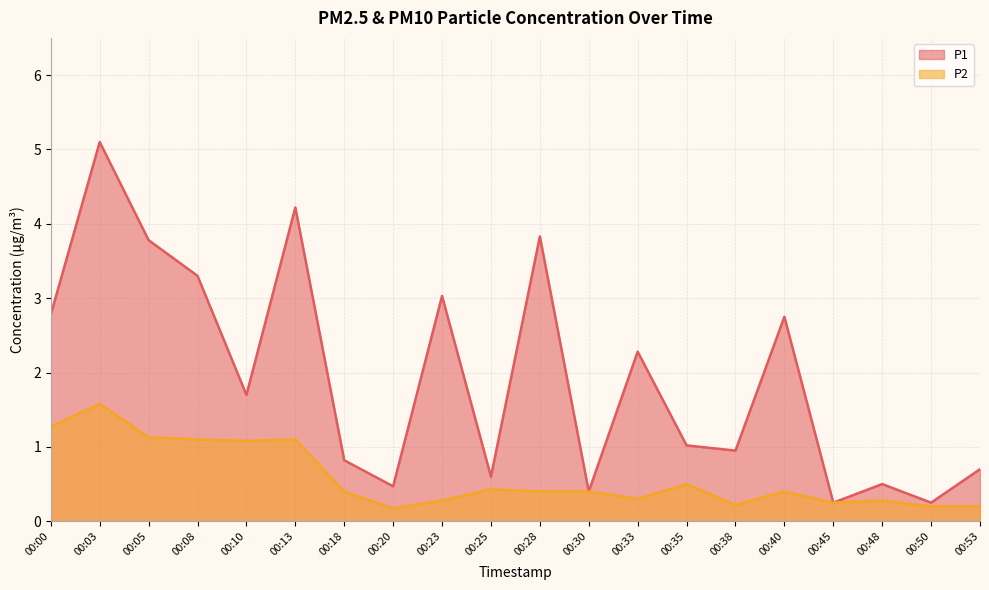

Reading left to right, transcribe all the data shown in this chart.

P1: 00:00=2.8	00:03=5.1	00:05=3.8	00:08=3.3	00:10=1.7	00:13=4.2	00:18=0.8	00:20=0.5	00:23=3.0	00:25=0.6	00:28=3.8	00:30=0.4	00:33=2.3	00:35=1.0	00:38=0.9	00:40=2.8	00:45=0.2	00:48=0.5	00:50=0.2	00:53=0.7
P2: 00:00=1.3	00:03=1.6	00:05=1.1	00:08=1.1	00:10=1.1	00:13=1.1	00:18=0.4	00:20=0.2	00:23=0.3	00:25=0.4	00:28=0.4	00:30=0.4	00:33=0.3	00:35=0.5	00:38=0.2	00:40=0.4	00:45=0.2	00:48=0.3	00:50=0.2	00:53=0.2